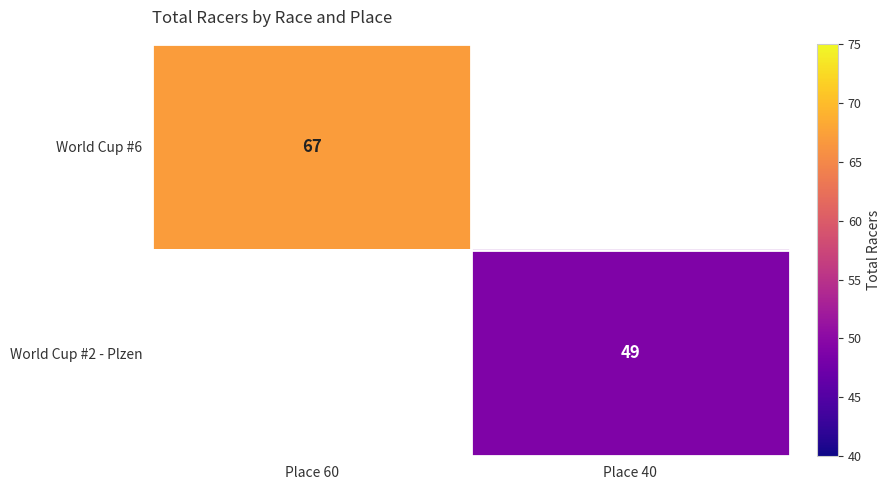

Which label corresponds to the largest value in the chart?

Place 60